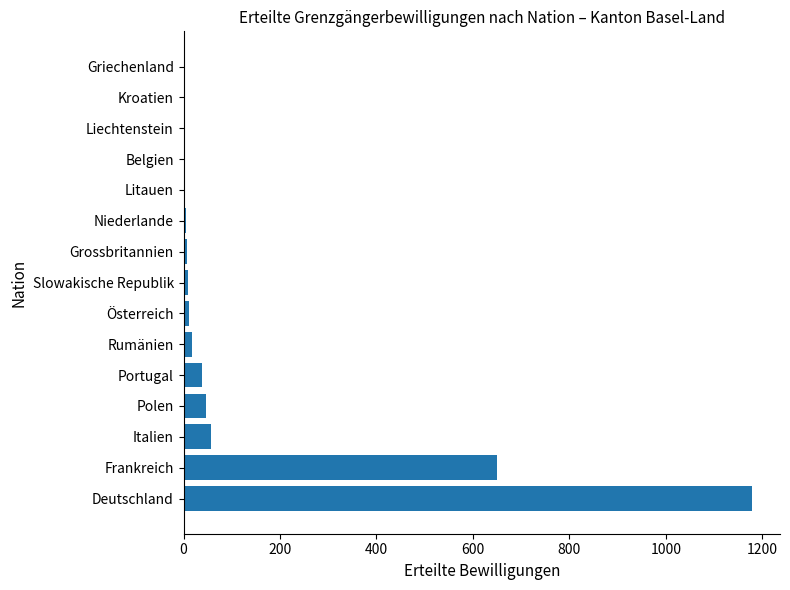

What is the sum of all values?

2038